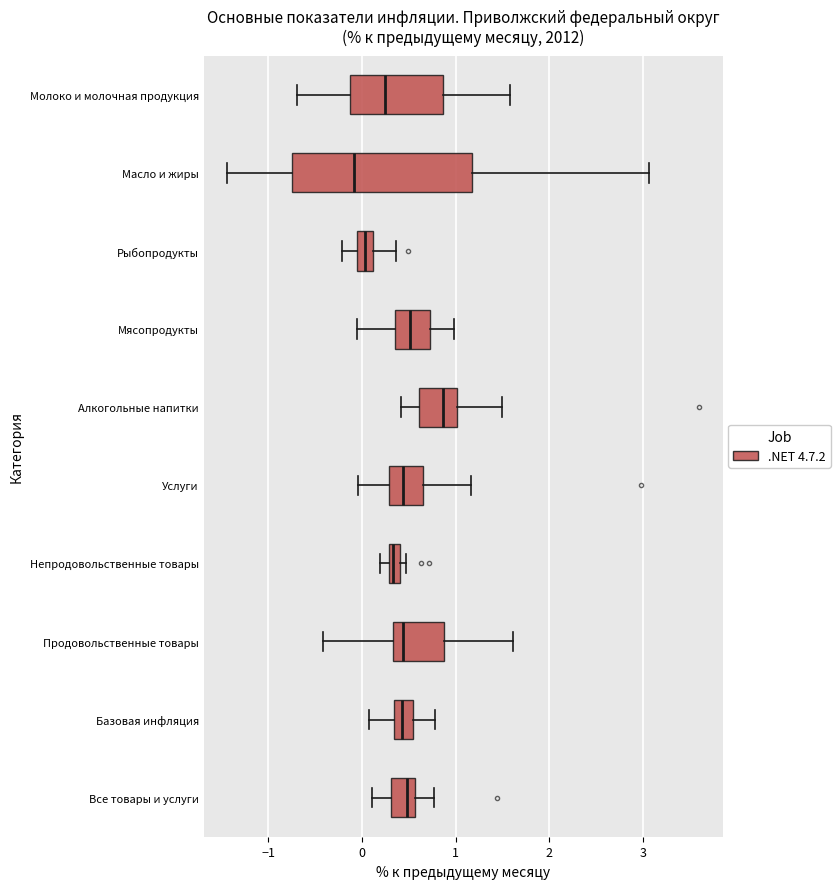

Which box is the widest, from its left edge to its right edge?

Масло и жиры